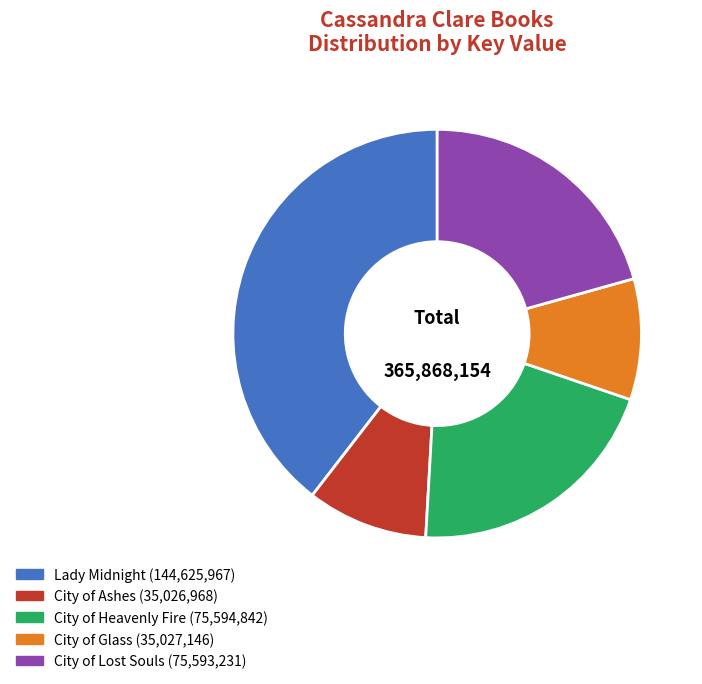

Which category has the biggest portion of the pie?

Lady Midnight